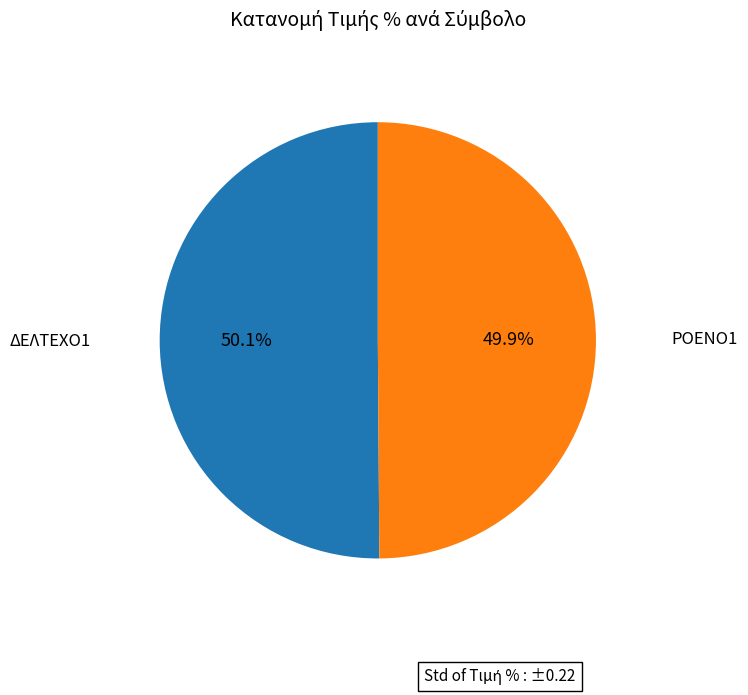

Which slice is the largest?

ΔΕΛΤΕΧΟ1